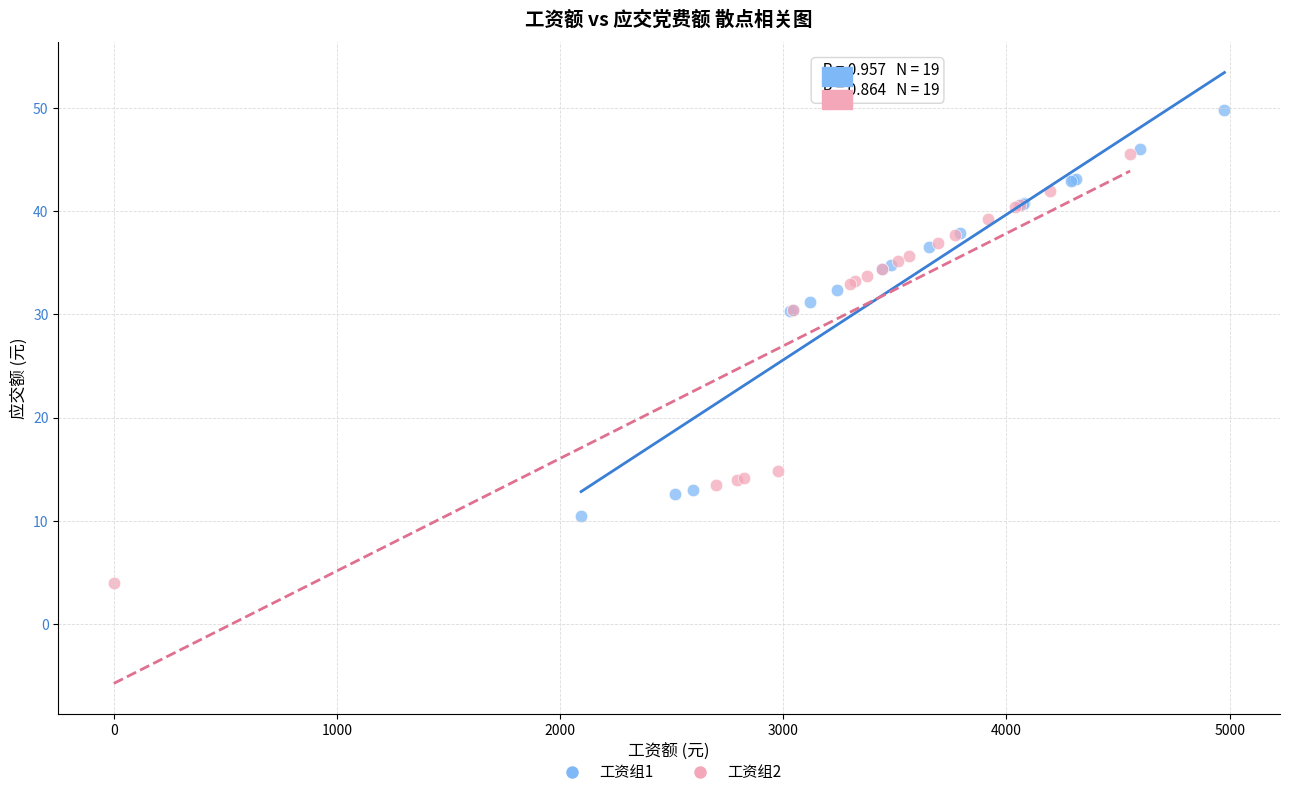

Which series contains the lowest Y value?

工资组2